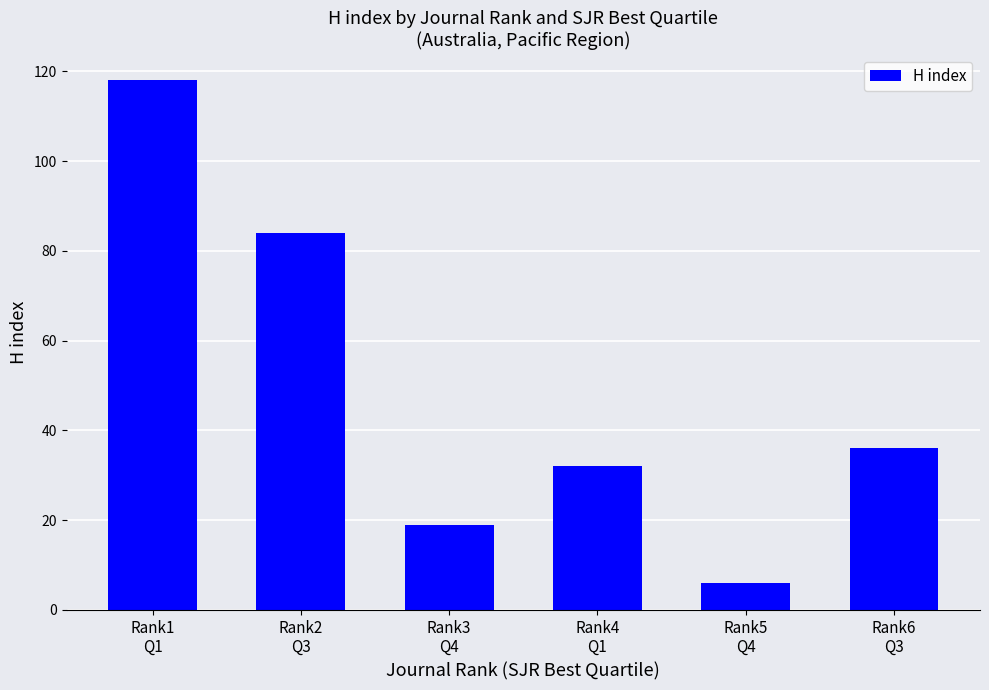

At which category does the chart reach its peak across all series?

Rank1
Q1